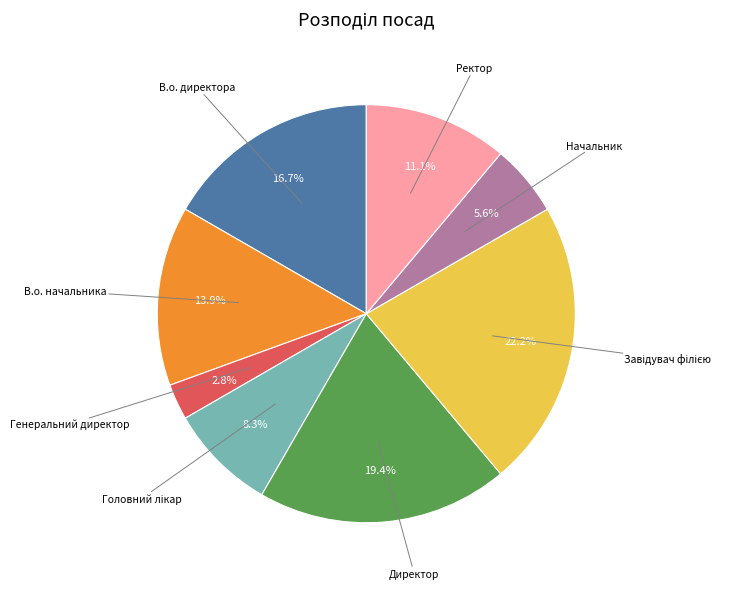

Is there any slice that represents more than half of the pie?

No